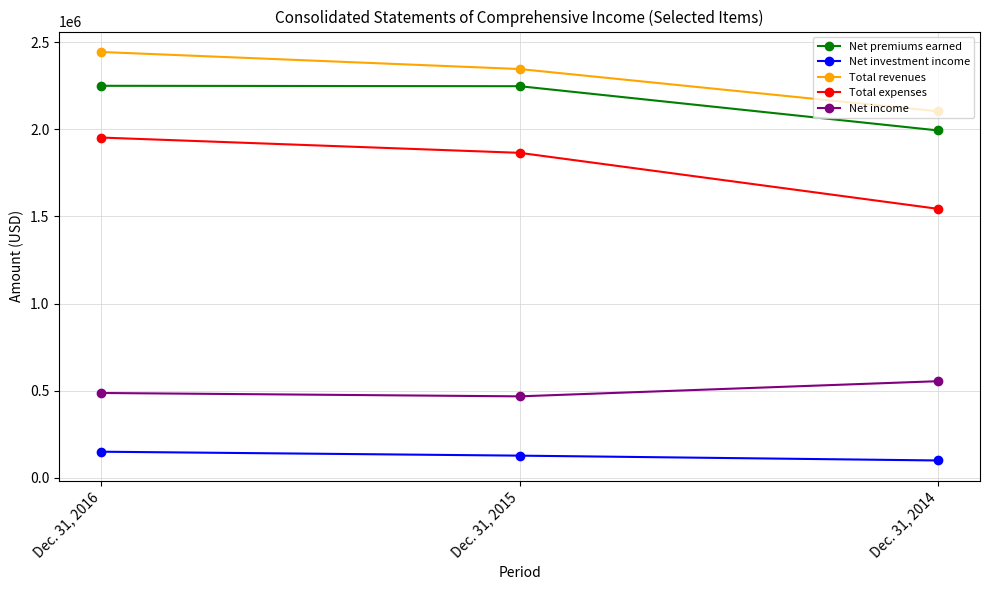

Which series has the widest spread of values?

Total expenses